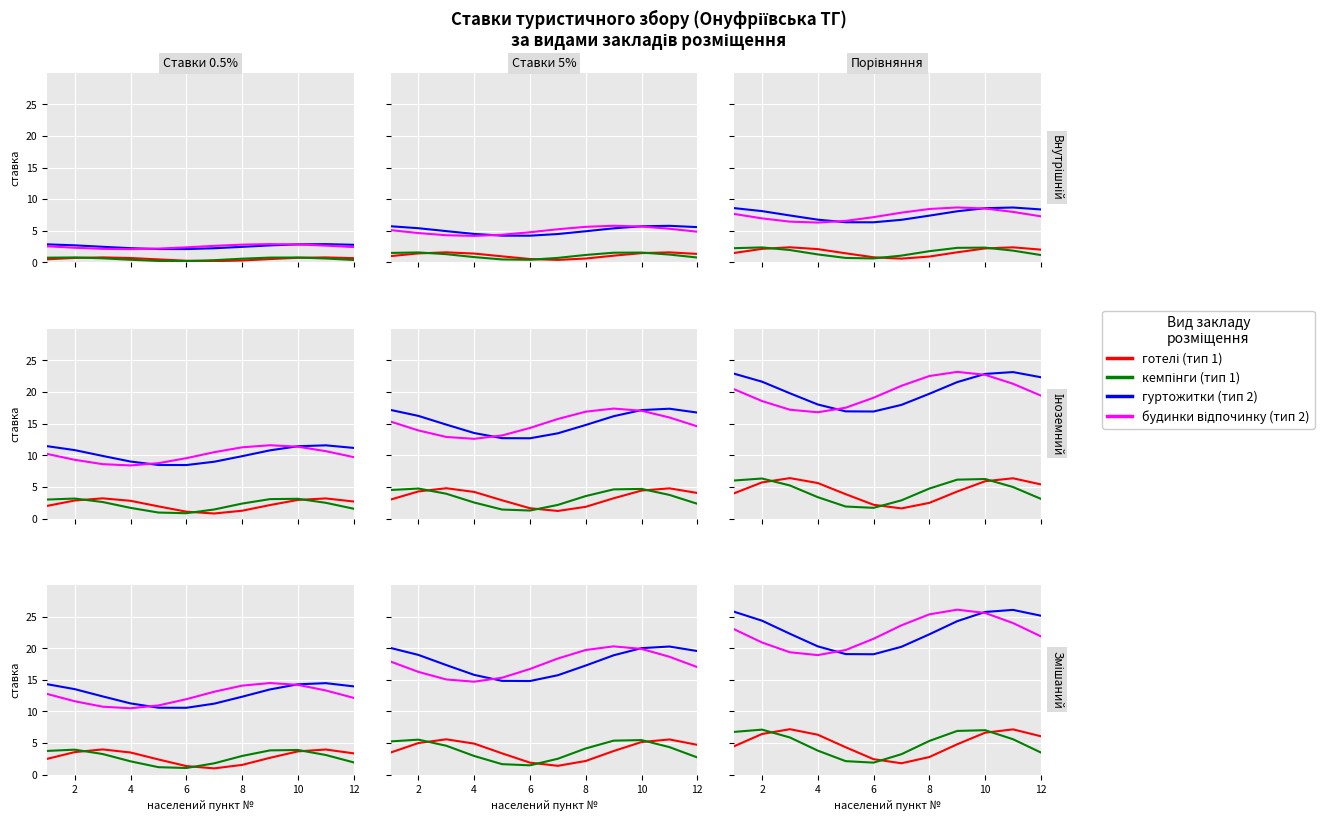

What is the total value across all series at 12?

56.6